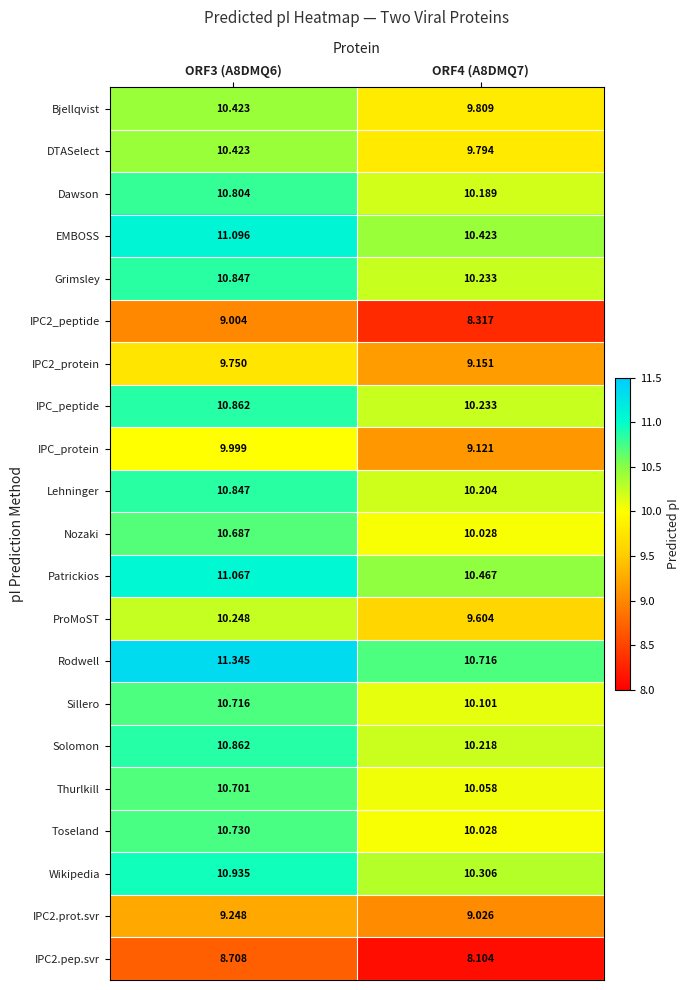

Which series has the largest range (max minus min)?

IPC_protein